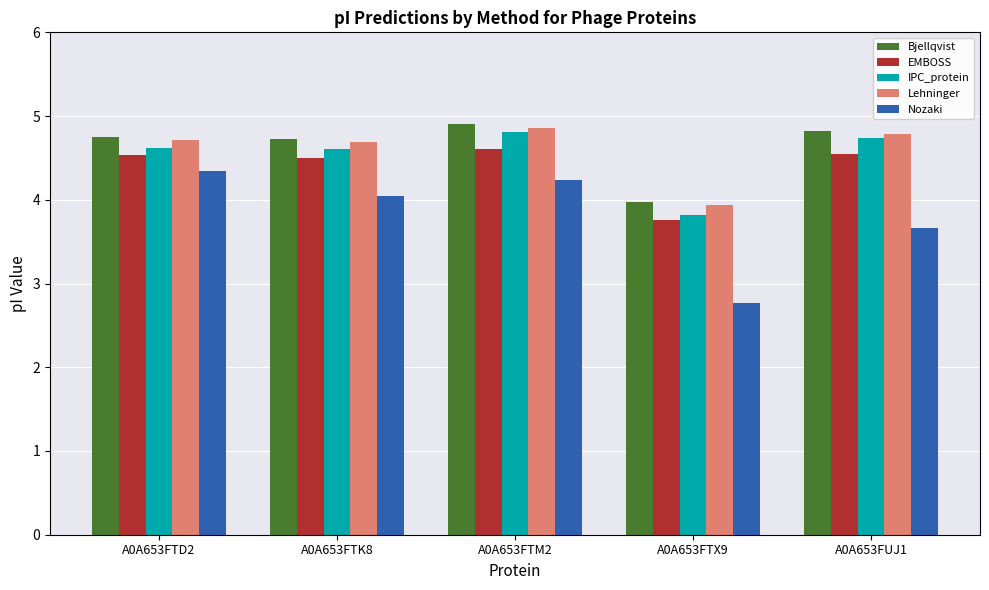

What is the value of the Nozaki bar at the 4th from the left?

2.8